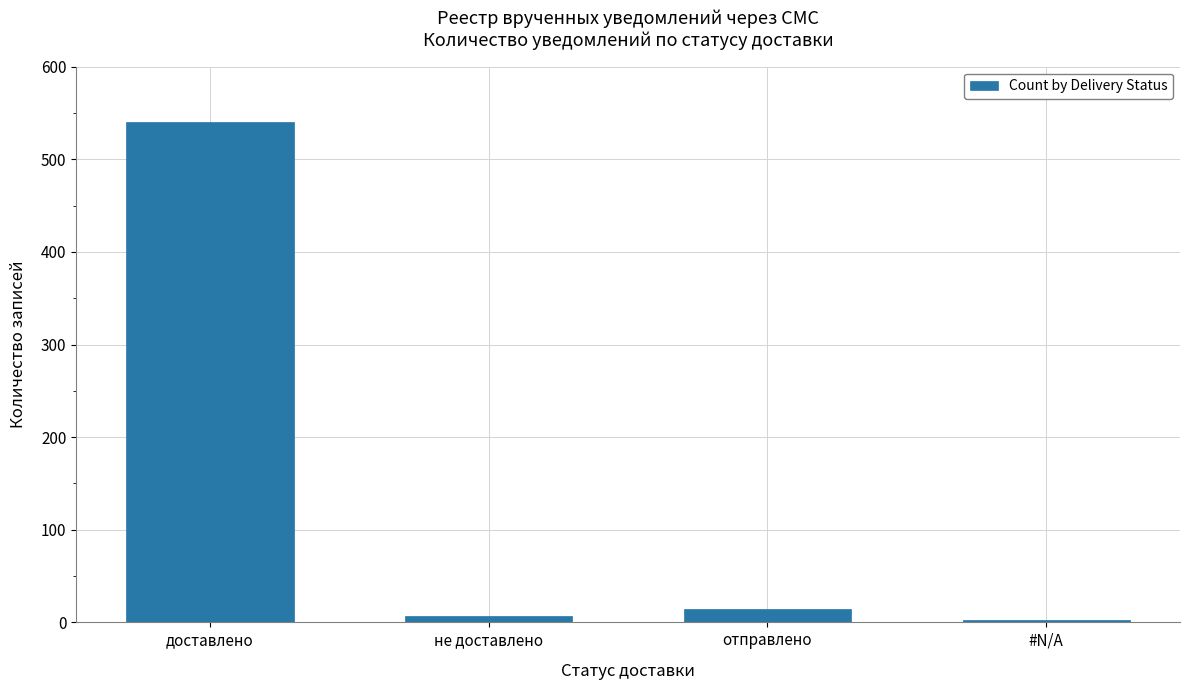

The value at доставлено is 850. True or false?

False